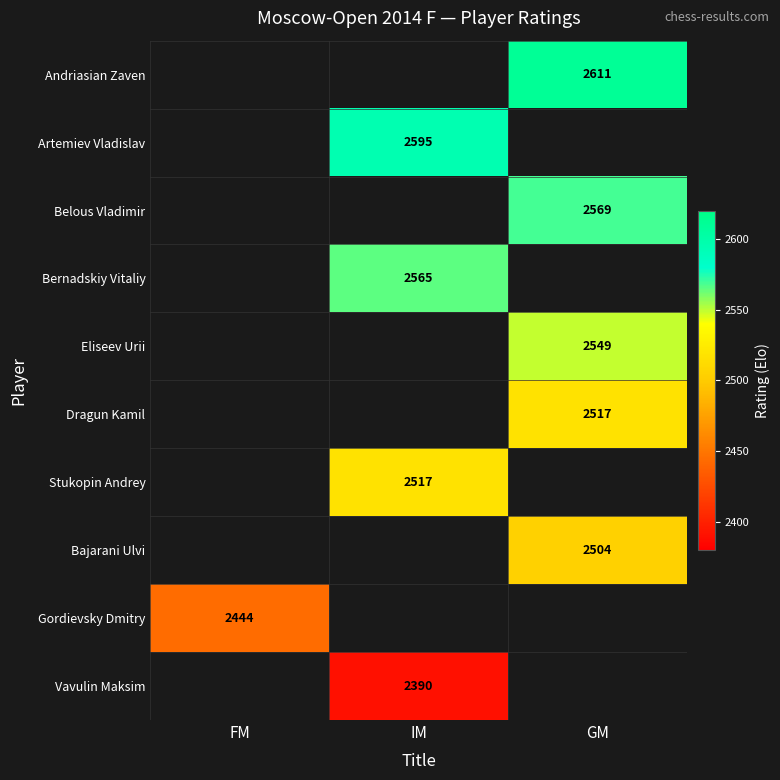

True or false: Vavulin Maksim has a value of 2390 at IM.

True